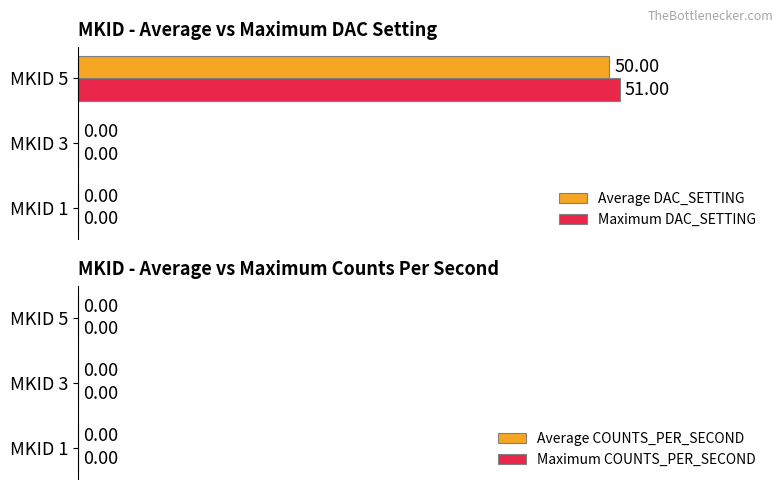

Which series has the largest total across all categories?

Maximum DAC_SETTING